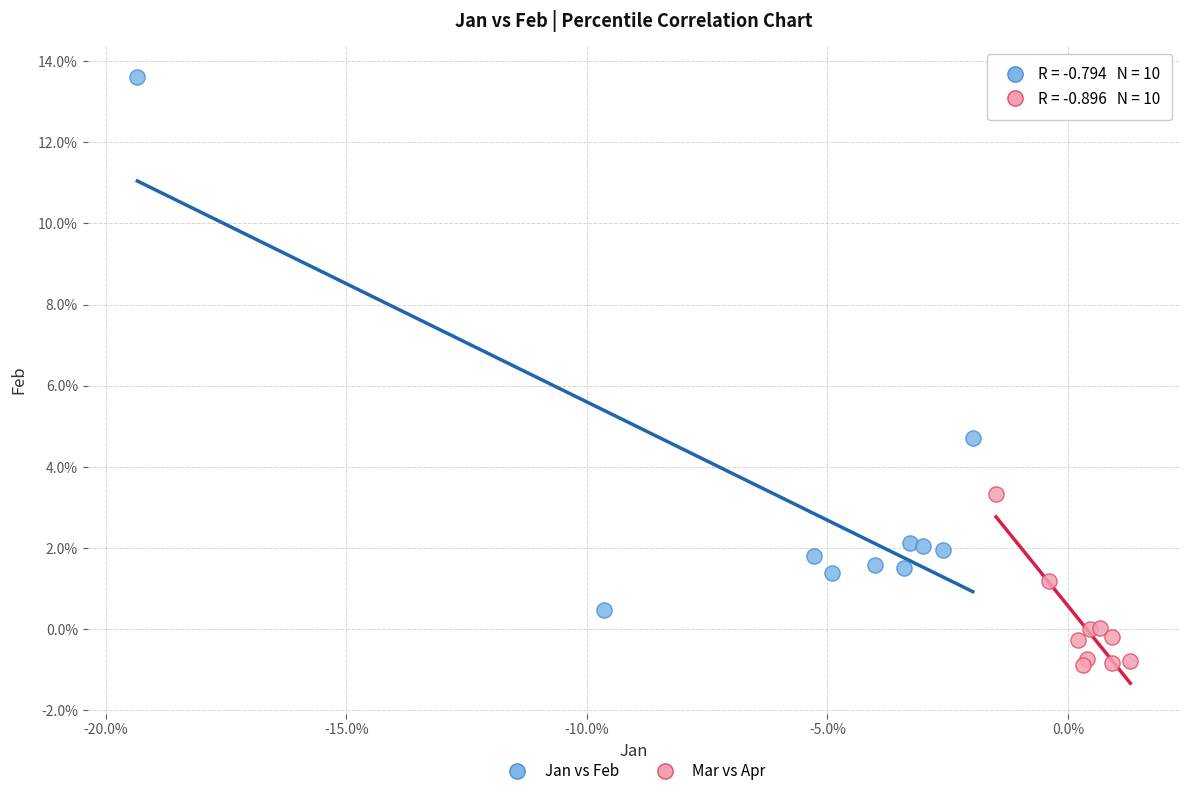

Which series reaches the maximum Y coordinate?

Jan vs Feb